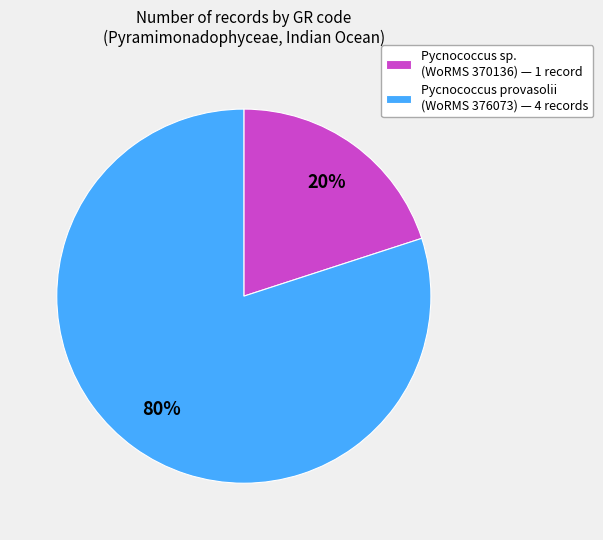

To the nearest percent, what is the combined percentage of Pycnococcus provasolii (WoRMS 376073) — 4 records and Pycnococcus sp. (WoRMS 370136) — 1 record?

100%